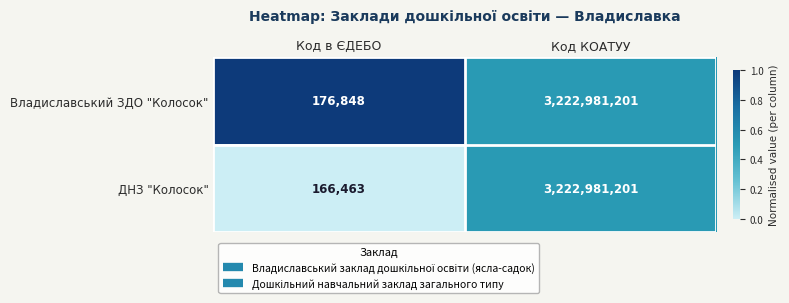

What is the sum of the Владиславський ЗДО "Колосок" values at Код КОАТУУ and Код в ЄДЕБО?

3223158049